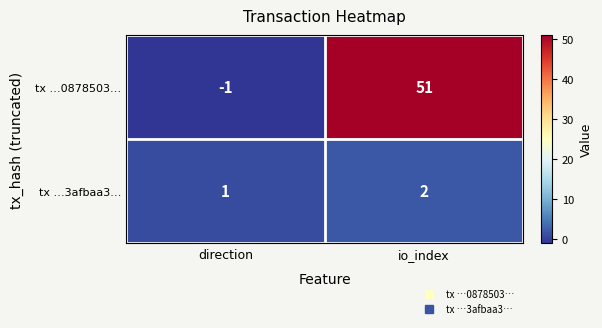

Reading right to left, extract all data points from this chart.

tx …0878503…: 51	-1
tx …3afbaa3…: 2	1